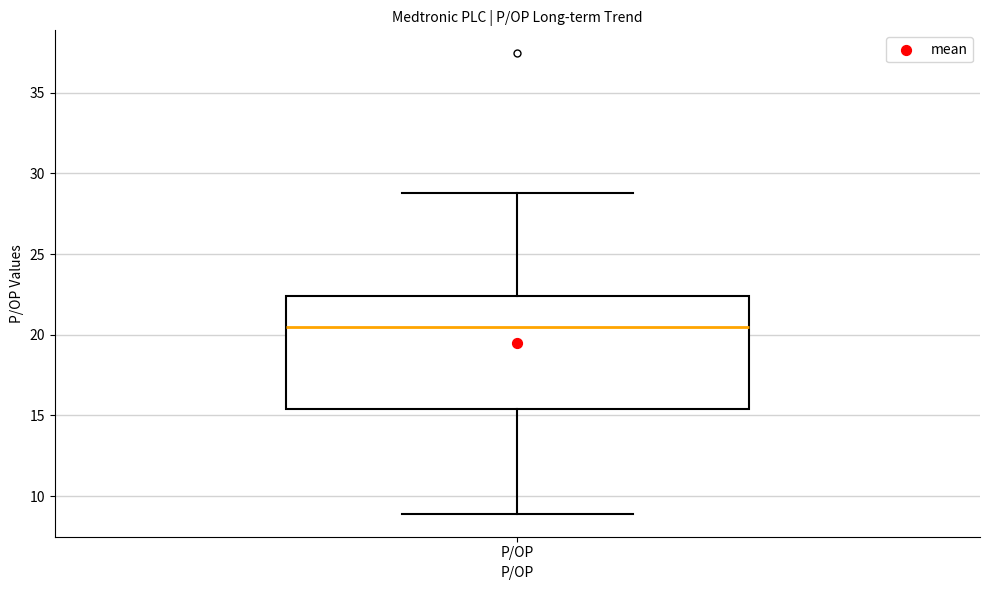

Transcribe this box plot: give where the median line is, the range the box spans, and where the two whiskers end, as read against the y-axis. The values are not printed on the chart, so give them approximately, as read against the axis.

median 20.5, box 15.5 to 22.5, whiskers 9.0 to 29.0